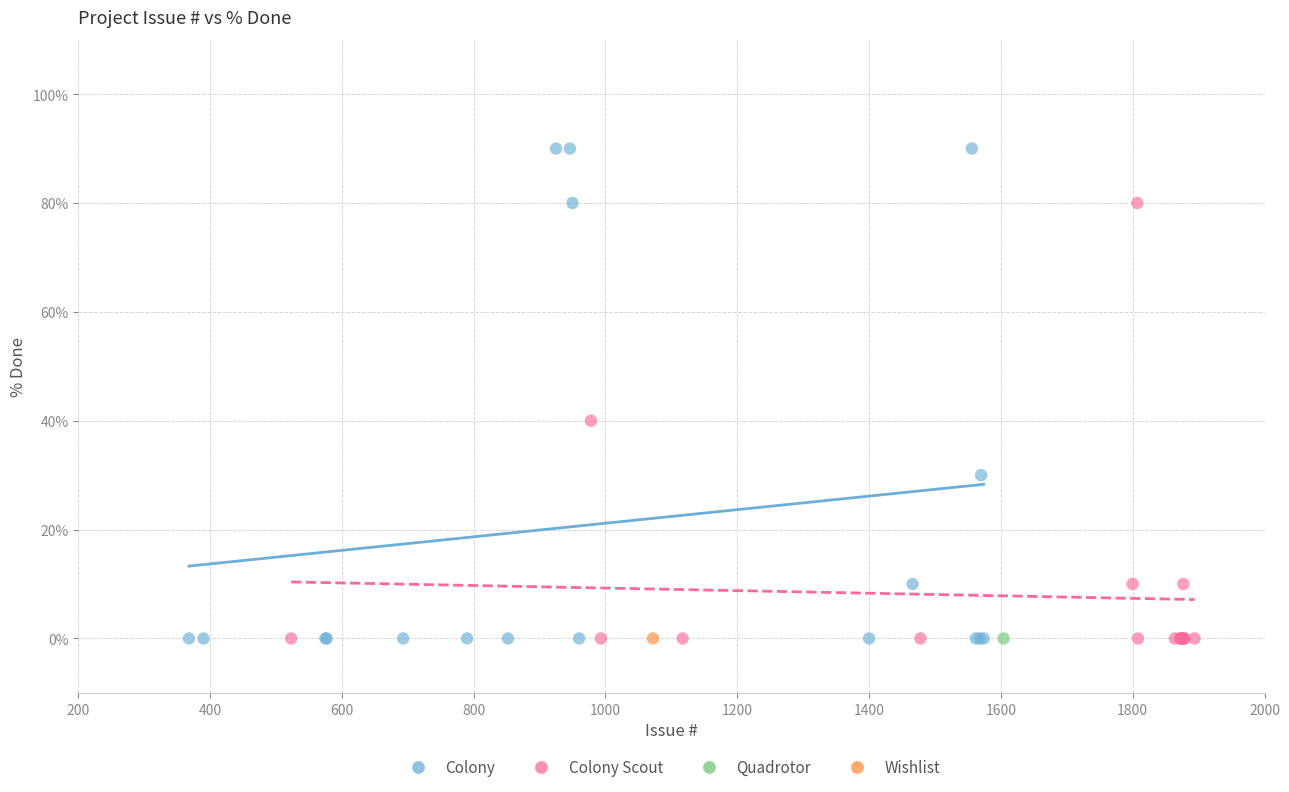

What are all the series names shown in the legend?

Colony, Colony Scout, Quadrotor, Wishlist